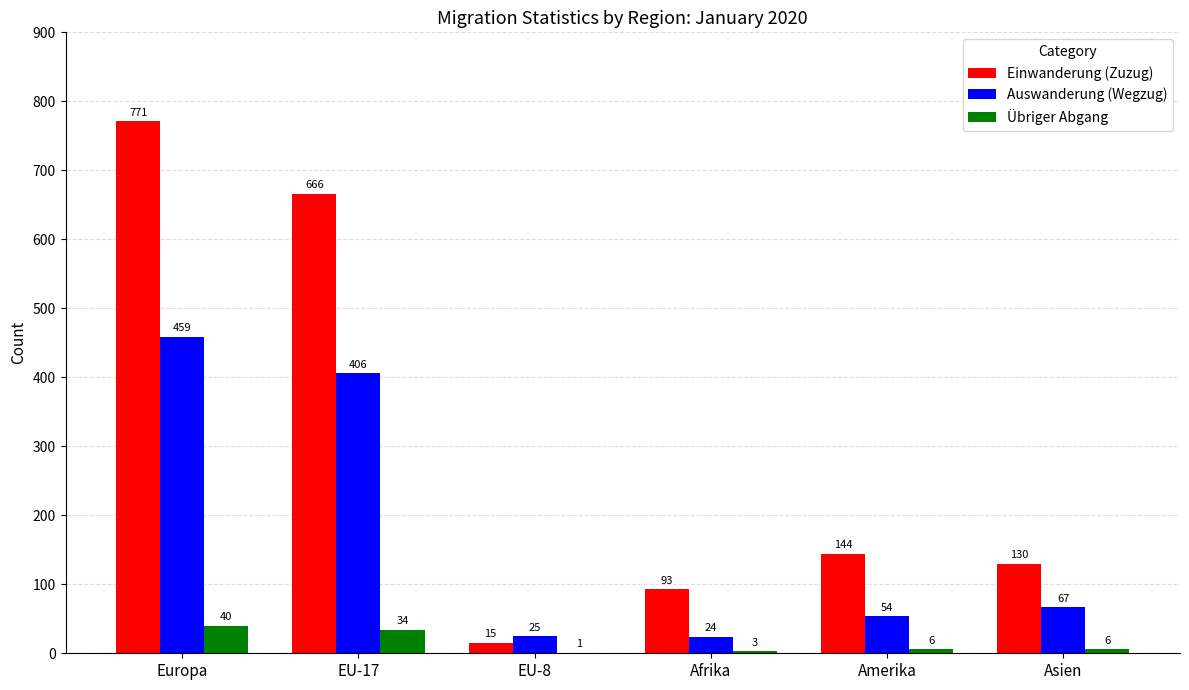

How many categories are shown in the chart?

6